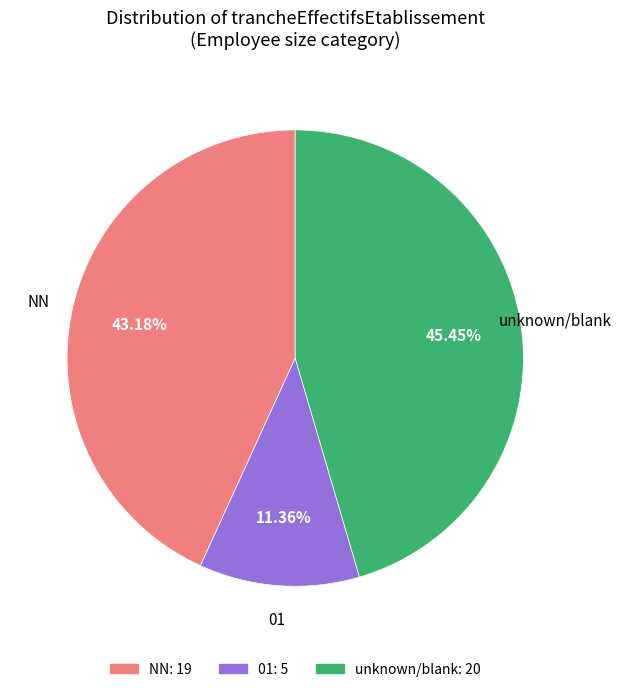

Is there a majority slice in this chart?

No